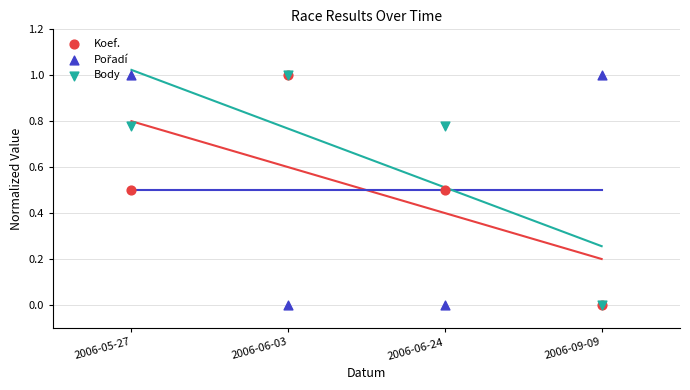

Is the value of Koef. at 2006-06-03 greater than the value of Pořadí at 2006-06-24?

Yes